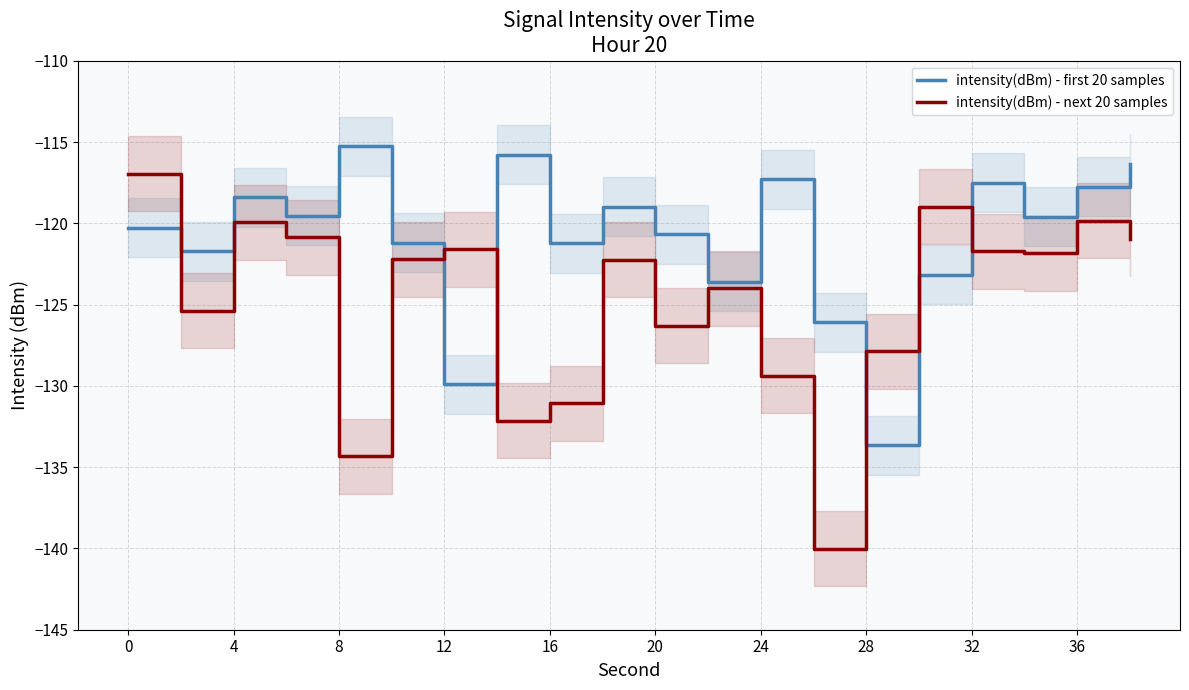

How many lines are shown in the chart?

2